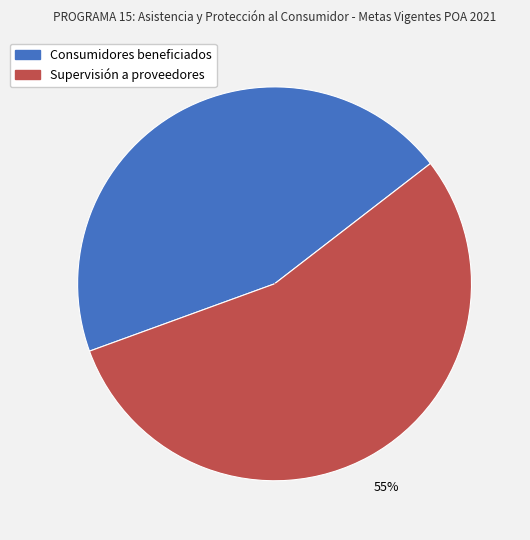

Which slice represents more than half of the pie?

Supervisión a proveedores